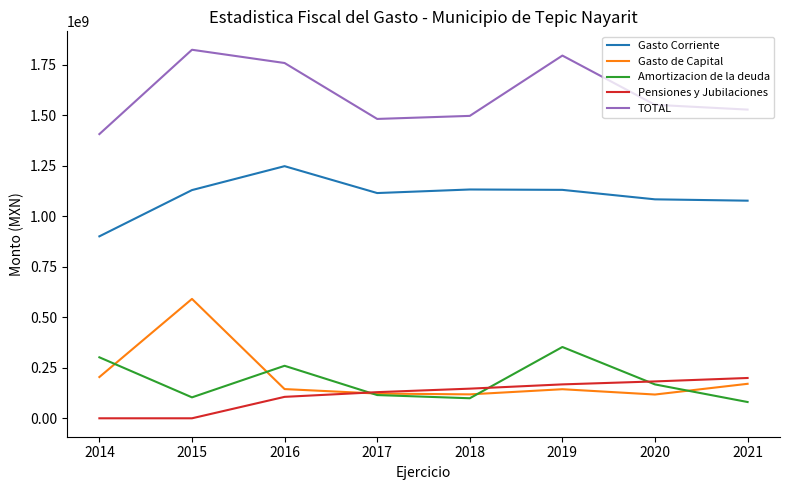

What is the minimum value for Gasto Corriente?

901031533.6